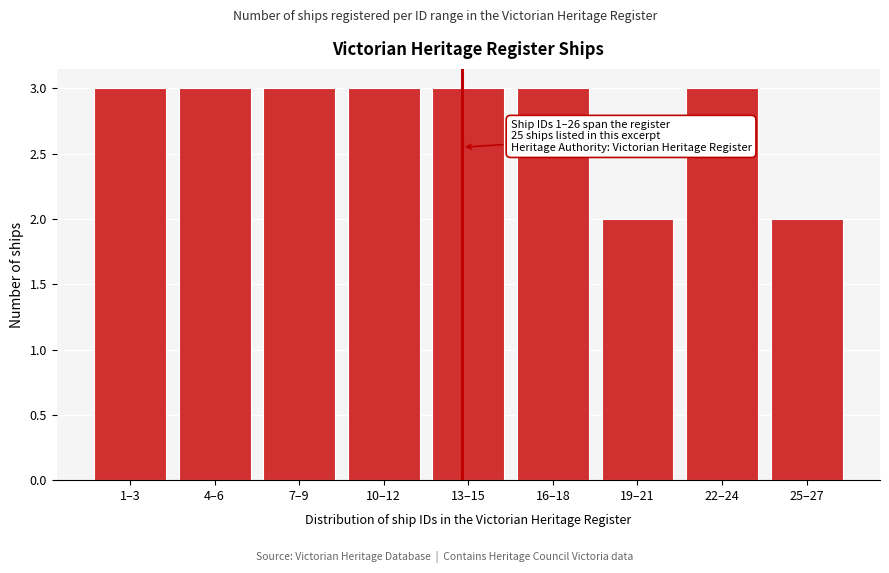

Reading left to right, list all the values displayed in this chart.

3	3	3	3	3	3	2	3	2